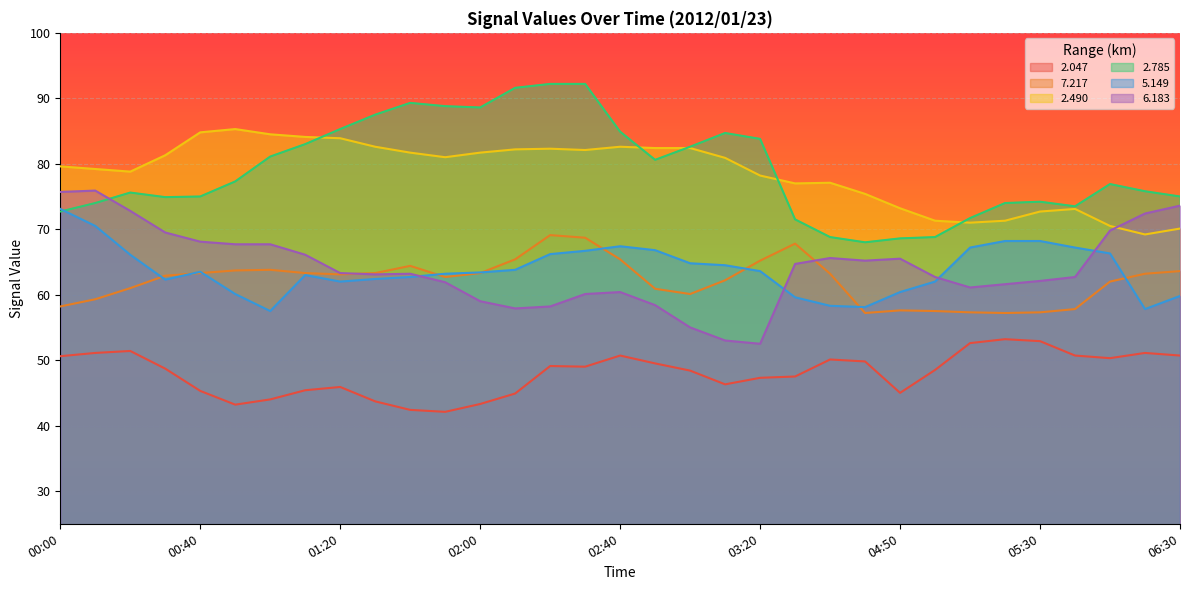

Reading left to right, what are all the values shown in this chart?

  2.047: 00:00=50.6	00:10=51.1	00:20=51.4	00:30=48.7	00:40=45.3	00:50=43.2	01:00=44.0	01:10=45.4	01:20=45.9	01:30=43.7	01:40=42.4	01:50=42.1	02:00=43.3	02:10=44.9	02:20=49.1	02:30=49.0	02:40=50.7	02:50=49.5	03:00=48.4	03:10=46.3	03:20=47.3	04:20=47.5	04:30=50.1	04:40=49.8	04:50=45.0	05:00=48.5	05:10=52.6	05:20=53.2	05:30=52.9	05:40=50.7	06:10=50.3	06:20=51.1	06:30=50.7
  7.217: 00:00=58.2	00:10=59.3	00:20=61.0	00:30=62.9	00:40=63.3	00:50=63.7	01:00=63.8	01:10=63.3	01:20=63.1	01:30=63.3	01:40=64.4	01:50=62.7	02:00=63.3	02:10=65.4	02:20=69.1	02:30=68.7	02:40=65.4	02:50=60.9	03:00=60.1	03:10=62.2	03:20=65.2	04:20=67.8	04:30=63.2	04:40=57.2	04:50=57.6	05:00=57.5	05:10=57.3	05:20=57.2	05:30=57.3	05:40=57.8	06:10=62.0	06:20=63.2	06:30=63.6
  2.490: 00:00=79.6	00:10=79.2	00:20=78.8	00:30=81.3	00:40=84.8	00:50=85.3	01:00=84.5	01:10=84.1	01:20=83.9	01:30=82.6	01:40=81.7	01:50=81.0	02:00=81.7	02:10=82.2	02:20=82.3	02:30=82.1	02:40=82.6	02:50=82.4	03:00=82.4	03:10=80.9	03:20=78.2	04:20=77.0	04:30=77.1	04:40=75.4	04:50=73.2	05:00=71.3	05:10=71.0	05:20=71.3	05:30=72.7	05:40=73.1	06:10=70.5	06:20=69.2	06:30=70.1
  2.785: 00:00=72.7	00:10=74.0	00:20=75.6	00:30=74.9	00:40=75.0	00:50=77.3	01:00=81.1	01:10=83.0	01:20=85.3	01:30=87.5	01:40=89.3	01:50=88.8	02:00=88.6	02:10=91.6	02:20=92.2	02:30=92.2	02:40=84.9	02:50=80.6	03:00=82.6	03:10=84.7	03:20=83.8	04:20=71.5	04:30=68.8	04:40=68.0	04:50=68.6	05:00=68.8	05:10=71.7	05:20=74.0	05:30=74.2	05:40=73.5	06:10=76.9	06:20=75.8	06:30=75.0
  5.149: 00:00=73.1	00:10=70.5	00:20=66.1	00:30=62.3	00:40=63.5	00:50=60.1	01:00=57.5	01:10=63.0	01:20=62.0	01:30=62.4	01:40=62.7	01:50=63.2	02:00=63.4	02:10=63.8	02:20=66.2	02:30=66.7	02:40=67.4	02:50=66.8	03:00=64.8	03:10=64.5	03:20=63.6	04:20=59.6	04:30=58.3	04:40=58.1	04:50=60.4	05:00=62.0	05:10=67.2	05:20=68.2	05:30=68.2	05:40=67.2	06:10=66.3	06:20=57.8	06:30=59.8
  6.183: 00:00=75.7	00:10=75.9	00:20=72.8	00:30=69.5	00:40=68.1	00:50=67.7	01:00=67.7	01:10=66.1	01:20=63.3	01:30=63.1	01:40=63.2	01:50=61.9	02:00=59.0	02:10=57.9	02:20=58.2	02:30=60.1	02:40=60.4	02:50=58.4	03:00=55.0	03:10=53.0	03:20=52.5	04:20=64.7	04:30=65.6	04:40=65.2	04:50=65.5	05:00=62.7	05:10=61.1	05:20=61.6	05:30=62.1	05:40=62.7	06:10=69.8	06:20=72.4	06:30=73.6